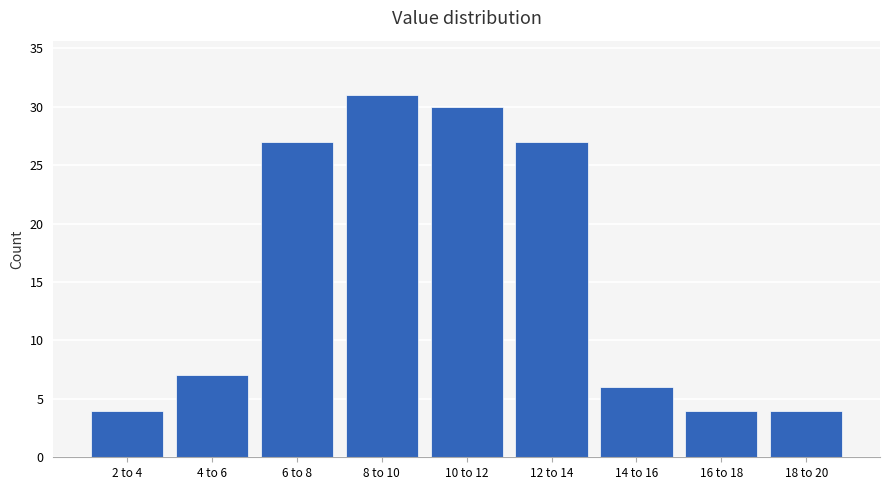

Reading left to right, transcribe all the data shown in this chart.

2 to 4=4	4 to 6=7	6 to 8=27	8 to 10=31	10 to 12=30	12 to 14=27	14 to 16=6	16 to 18=4	18 to 20=4